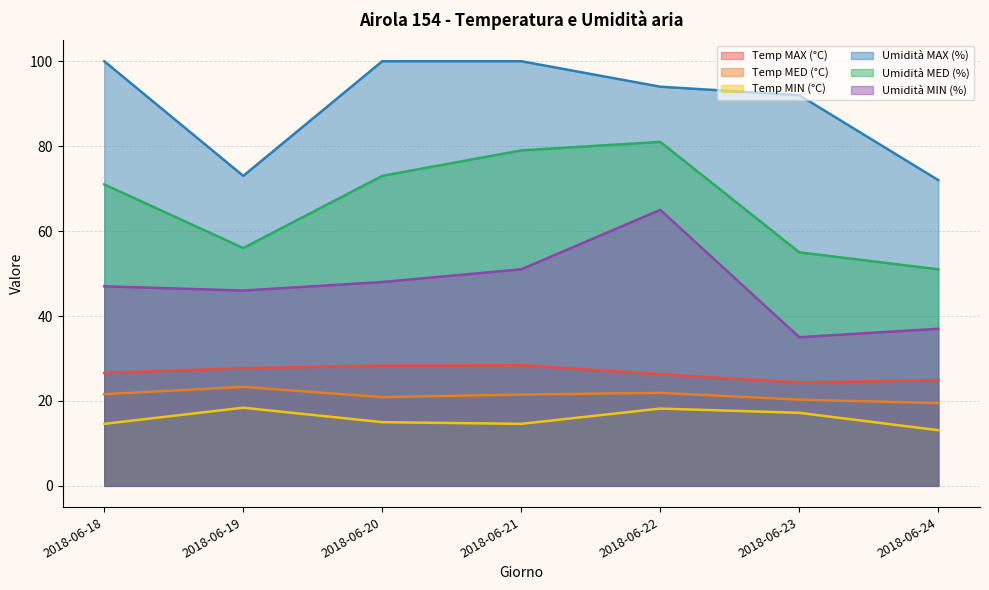

Which series has the largest range (max minus min)?

Umidità MED (%)